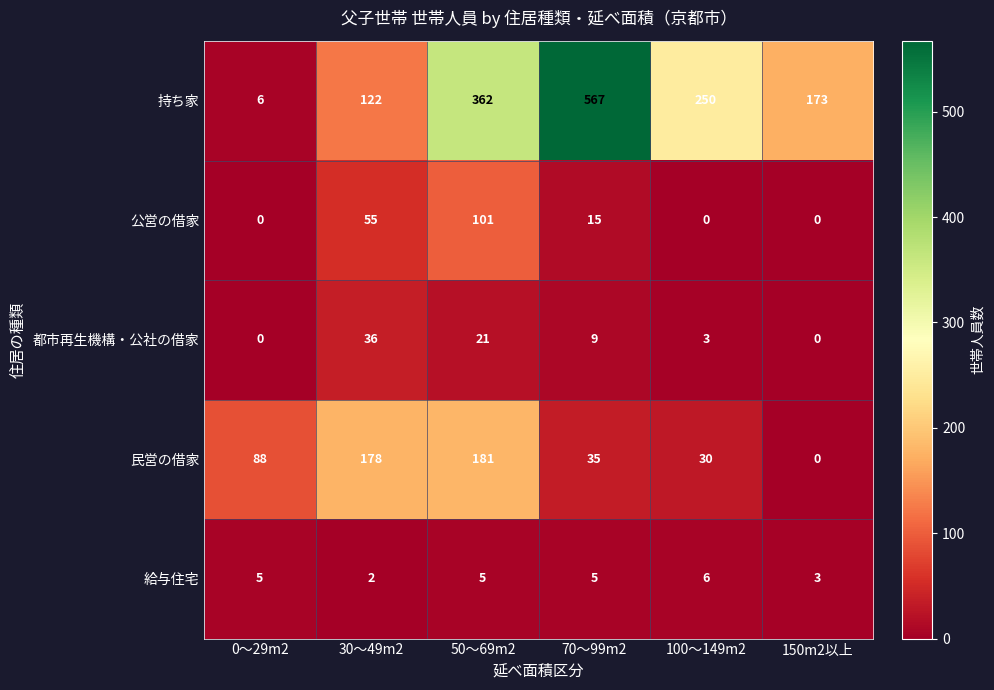

Between 50～69m2 and 100～149m2, which series saw the biggest shift?

民営の借家